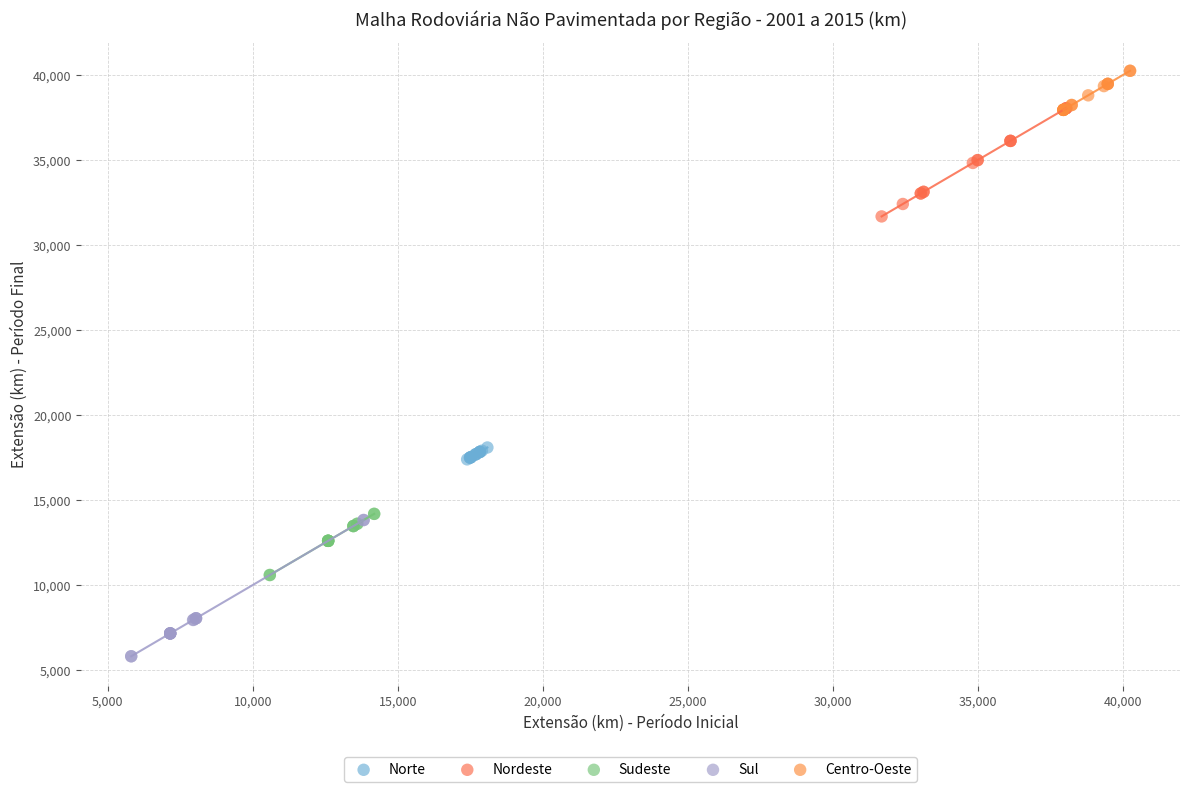

What are all the series names shown in the legend?

Norte, Nordeste, Sudeste, Sul, Centro-Oeste